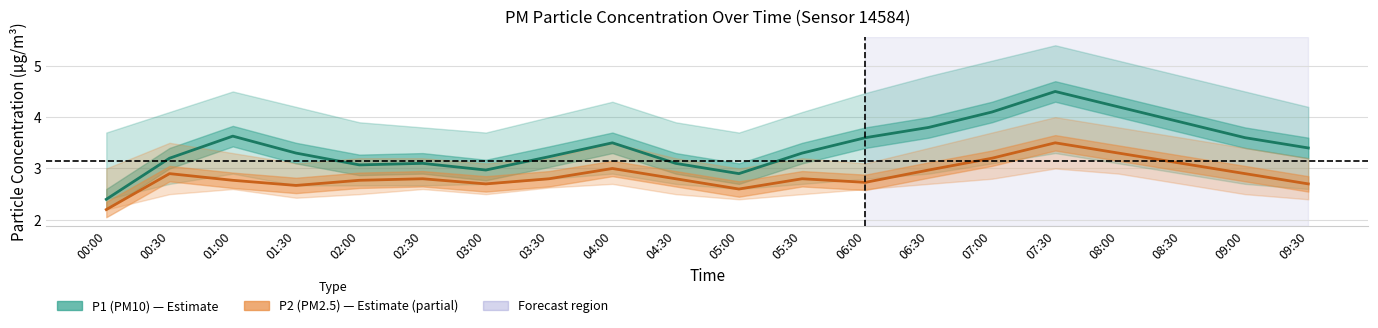

Is this an area chart (filled region under the line)?

No